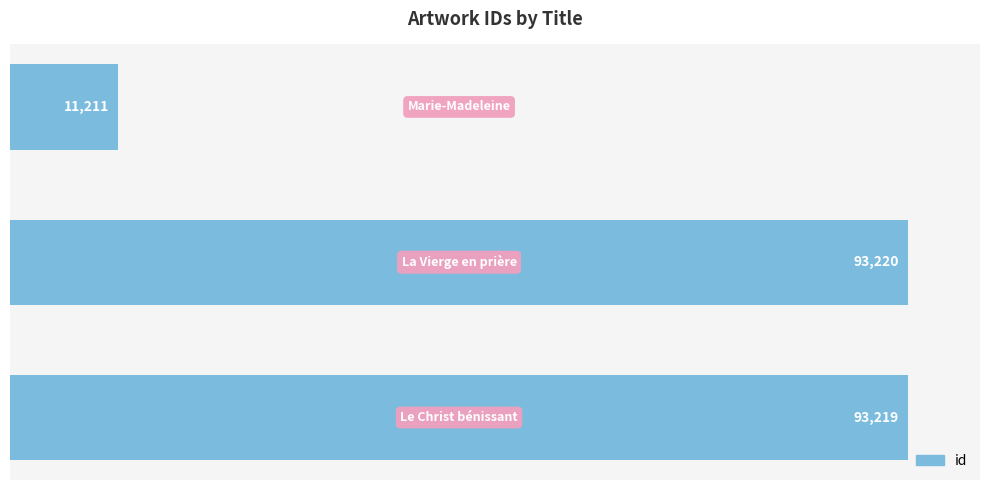

What is the sum of all values?

197650